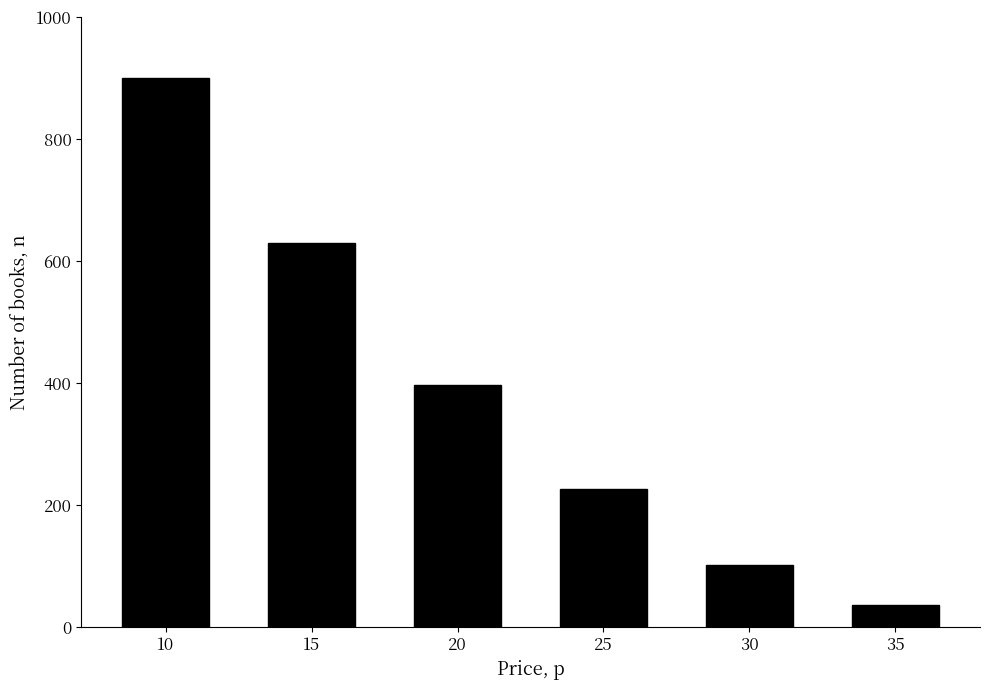

What is the value of the 2nd bar from the left?

630